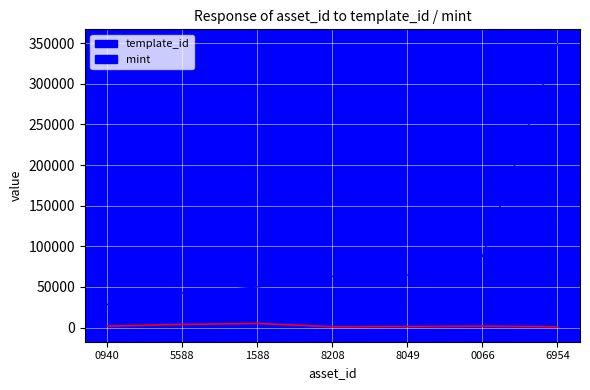

How many distinct data groups are displayed?

2